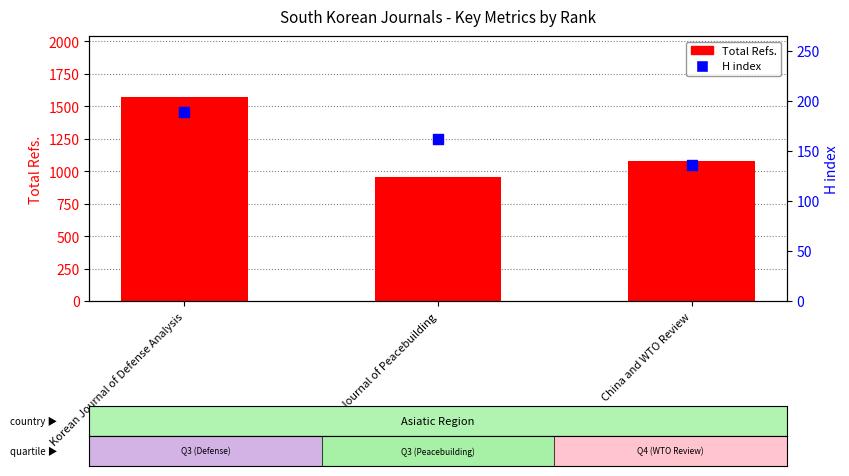

Which series contains the highest Y value?

Total Refs.